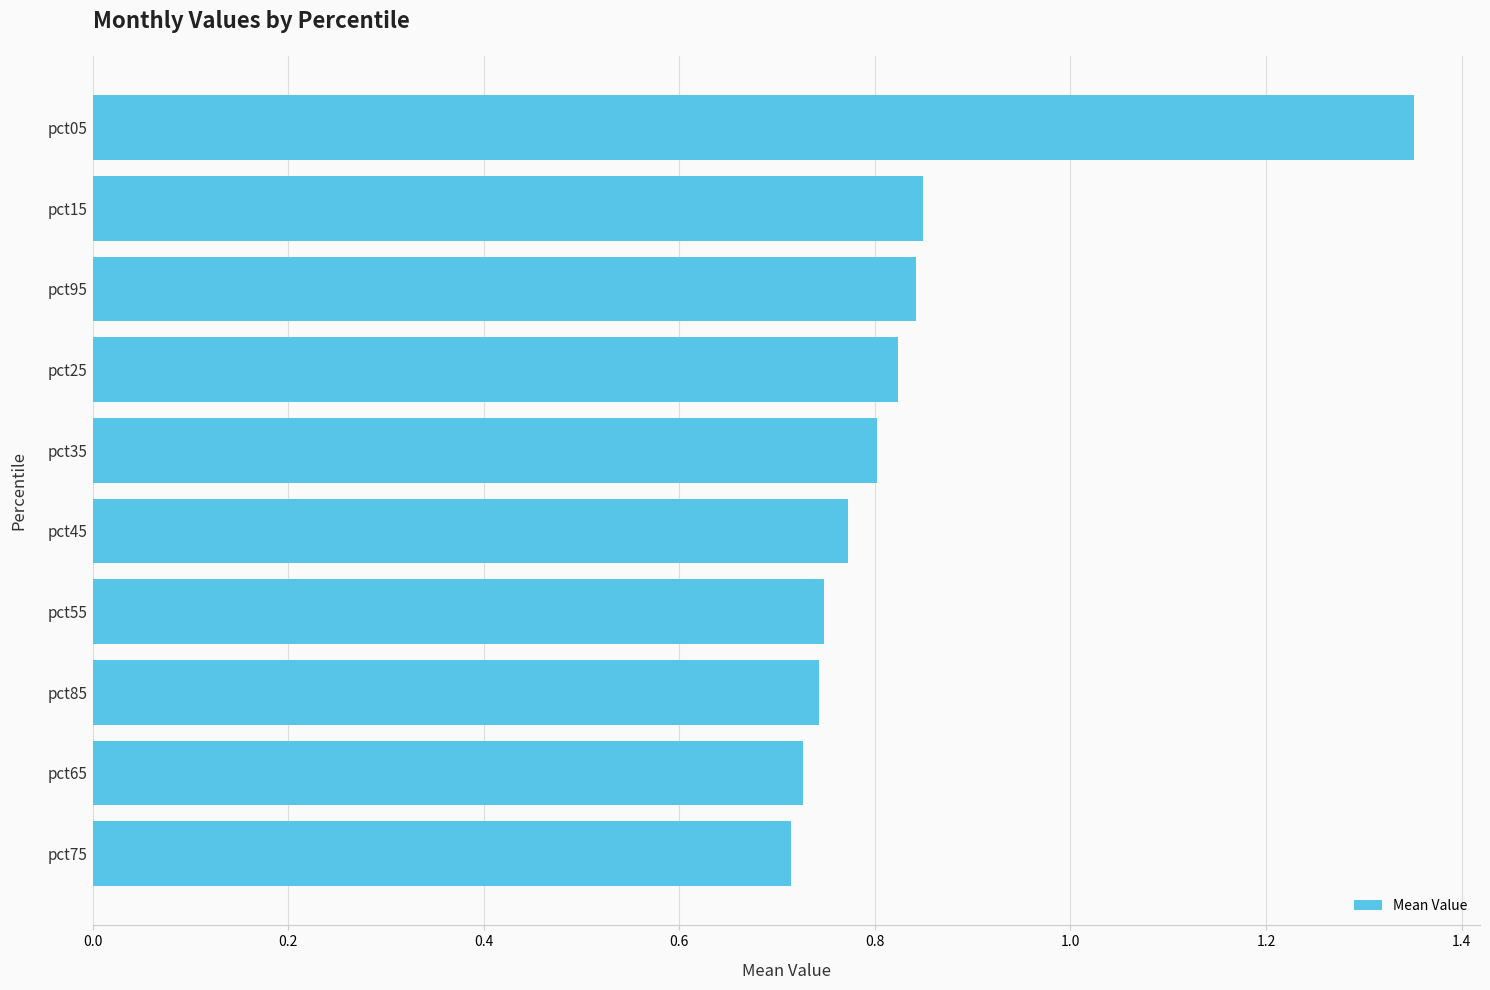

What is the sum of all values?

8.4